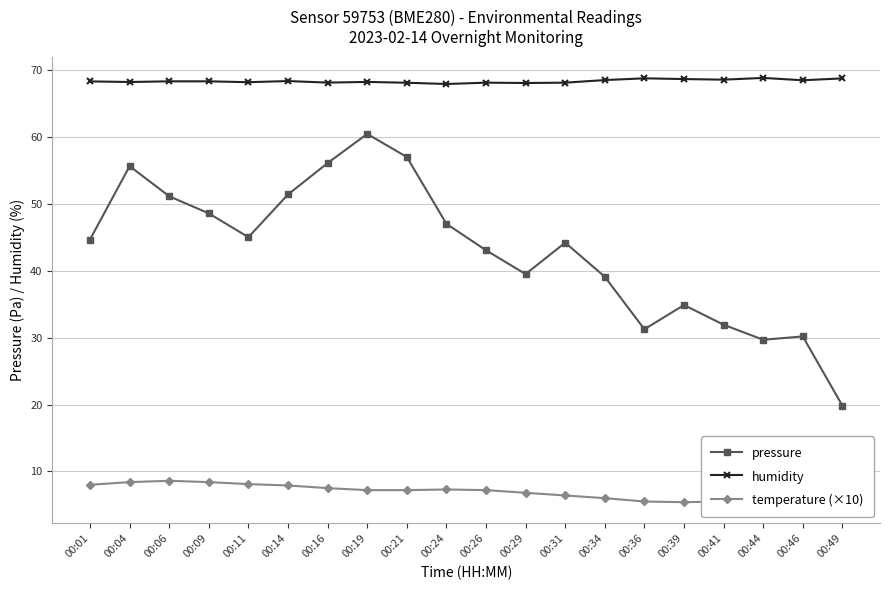

Which series has the largest total across all categories?

humidity